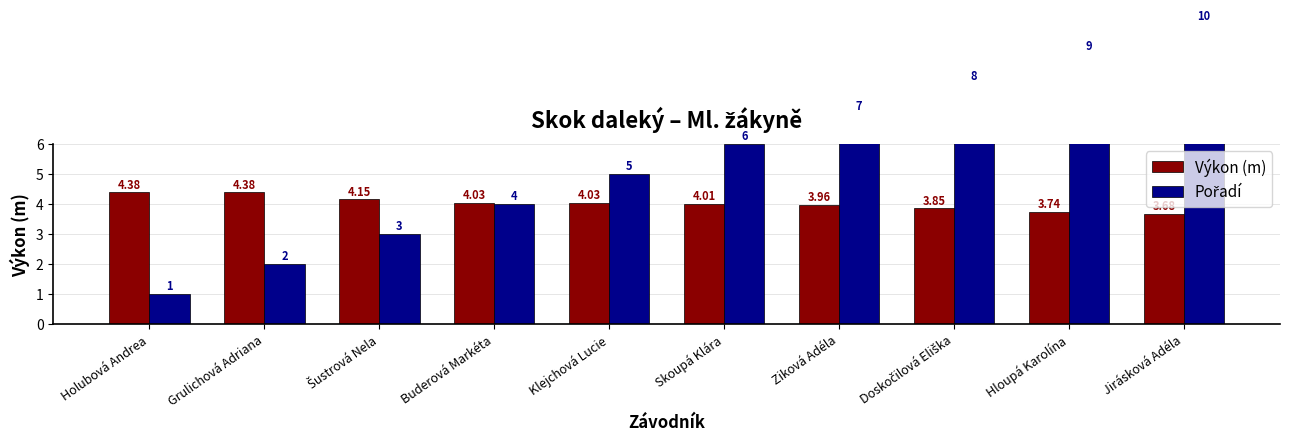

Are the bars horizontal?

No